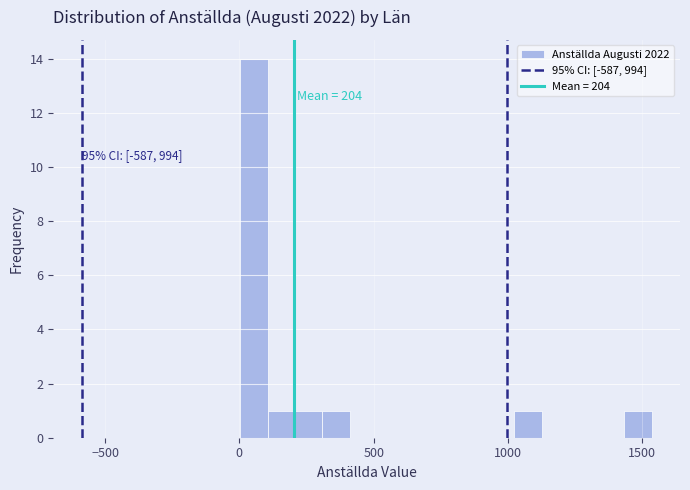

Around what value on the x-axis is the tallest bar? Give the approximate position of its centre, as read against the axis.

50